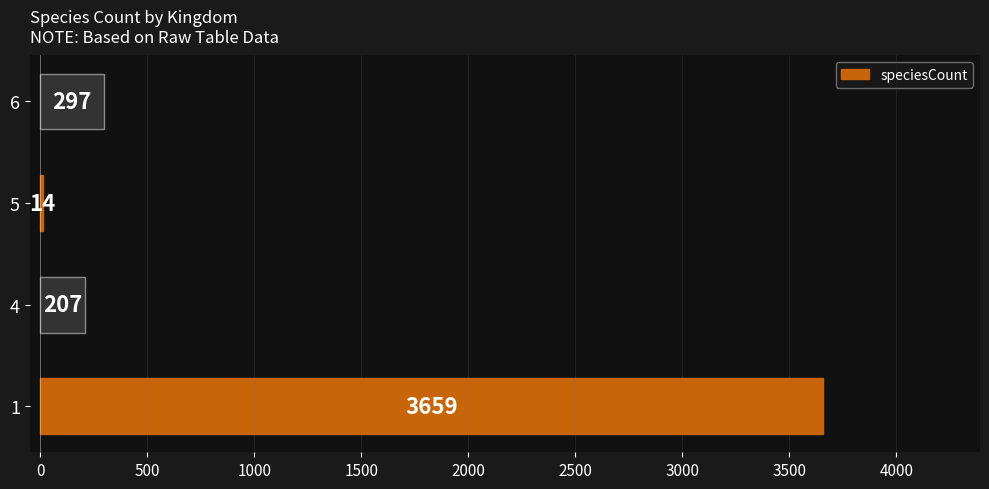

Does the chart contain any negative values?

No